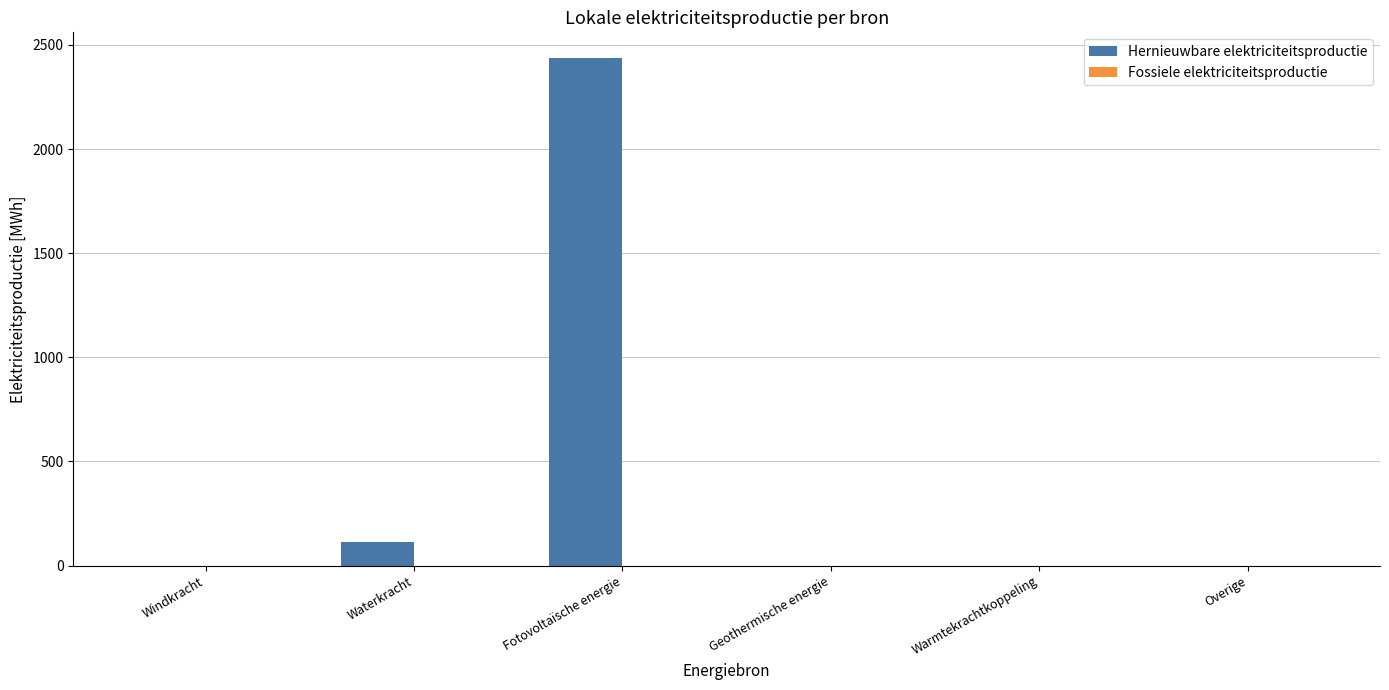

What is the maximum value shown in the chart?

2438.3